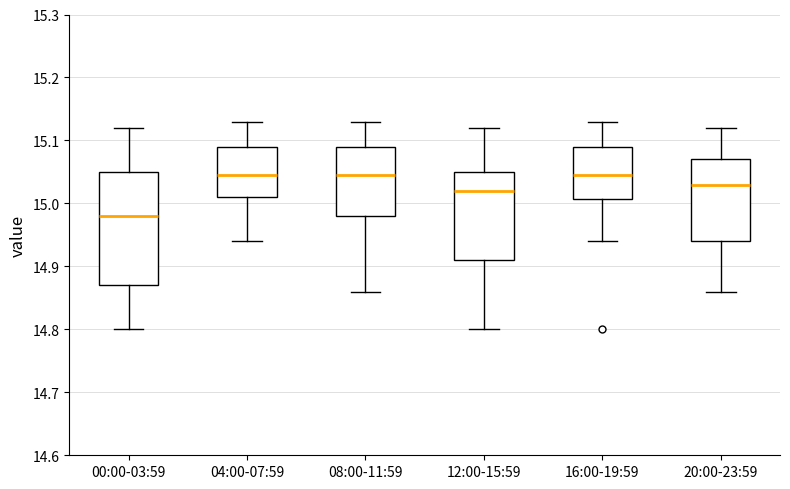

Which box is the tallest, from its lower edge to its upper edge?

00:00-03:59